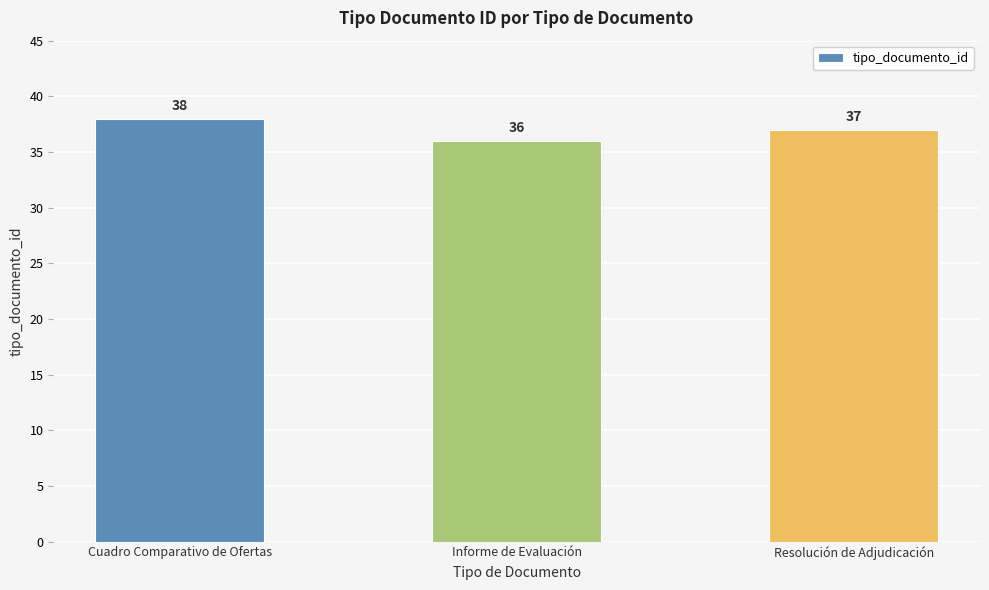

True or false: the data shows 13 at Cuadro Comparativo de Ofertas.

False